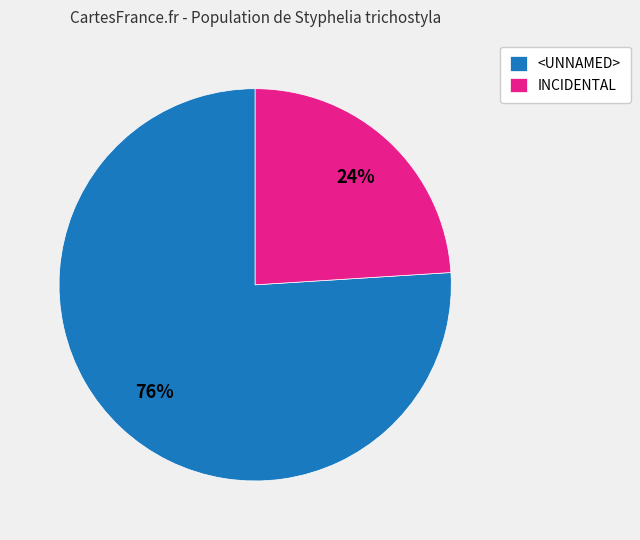

Is there any slice that represents more than half of the pie?

Yes